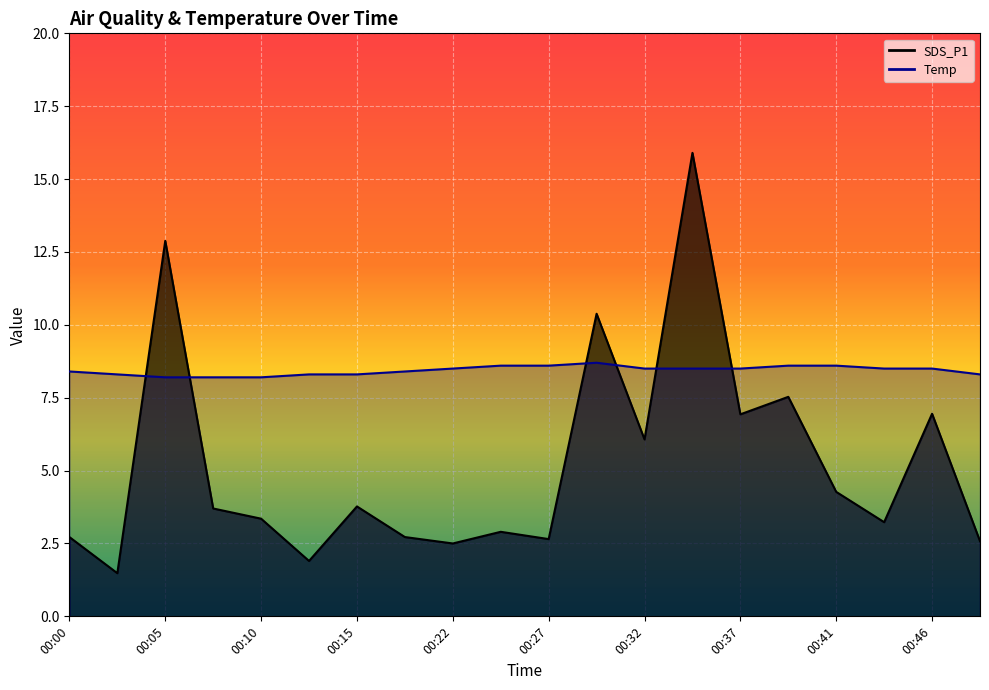

What is the total value across all series at 00:10?

11.5